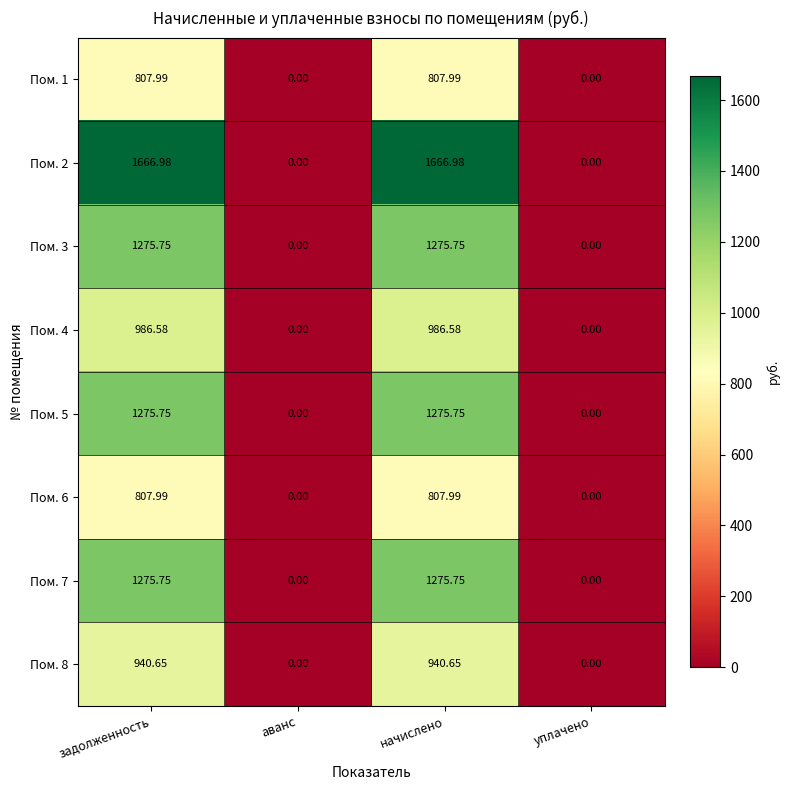

Where does the Пом. 7 series first go above 1275?

задолженность